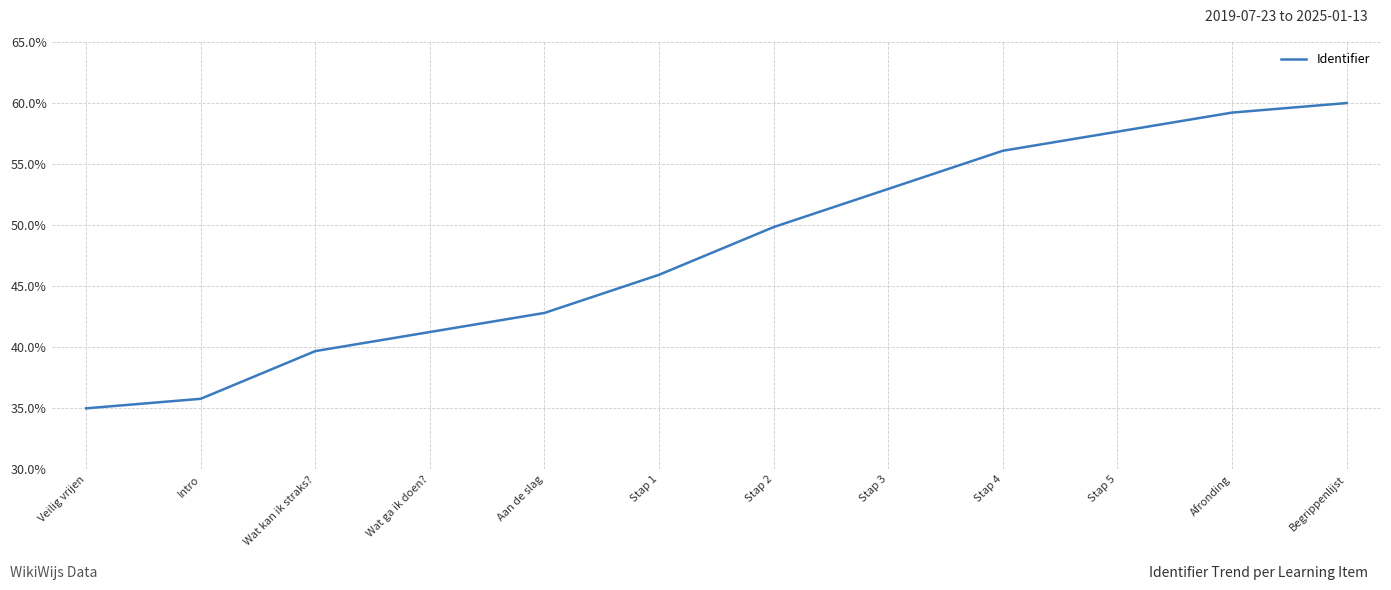

Does the chart have visible grid lines?

Yes